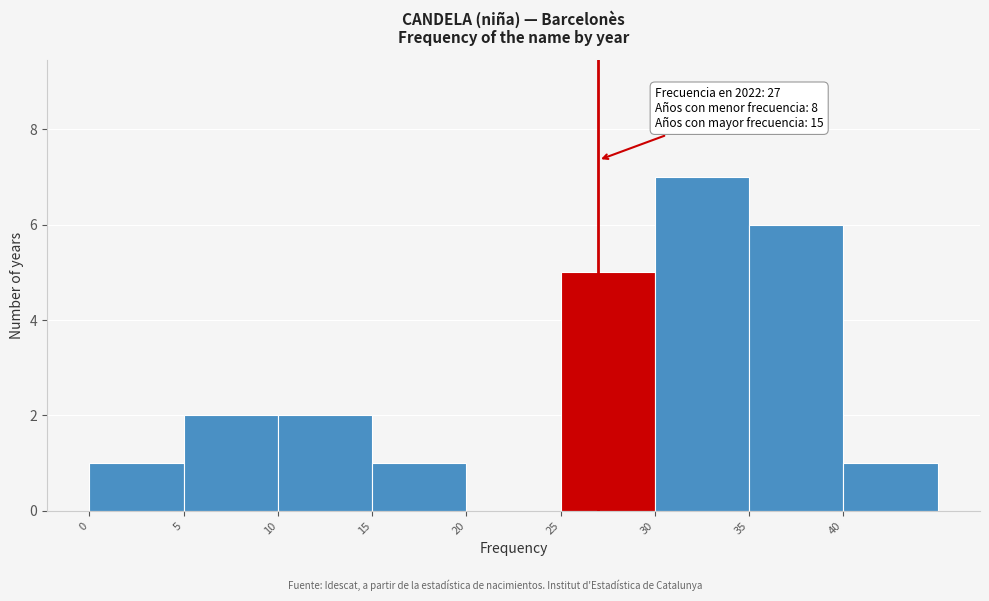

Which range on the x-axis has the tallest bar?

30 to 35